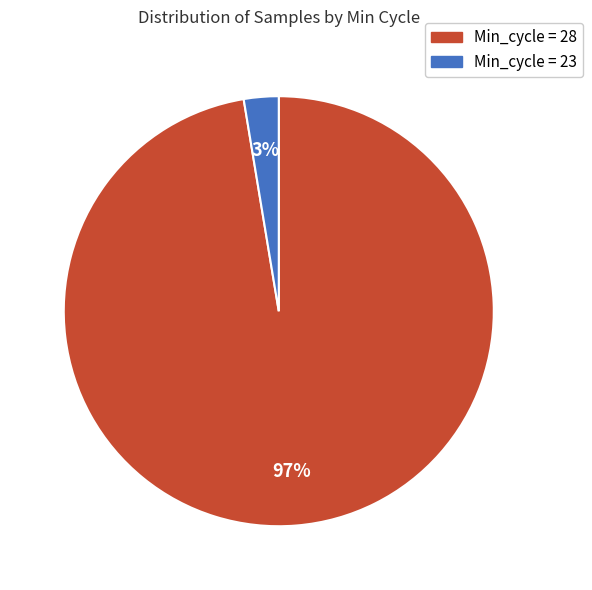

To the nearest percent, what is the average slice percentage?

50%